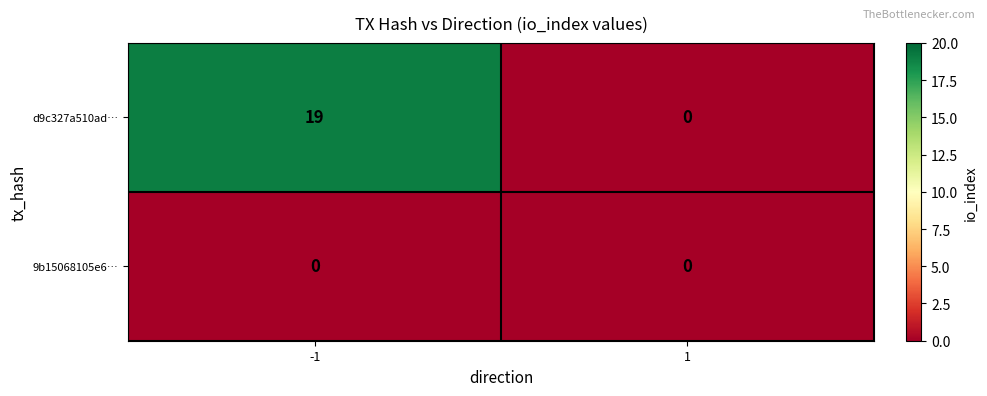

What is the total value across all series at -1?

19